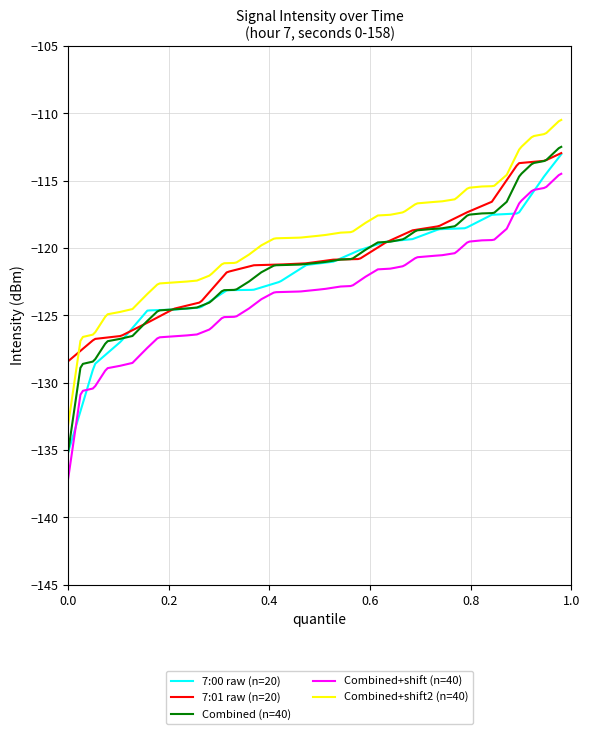

What is the maximum value shown in the chart?

-110.5